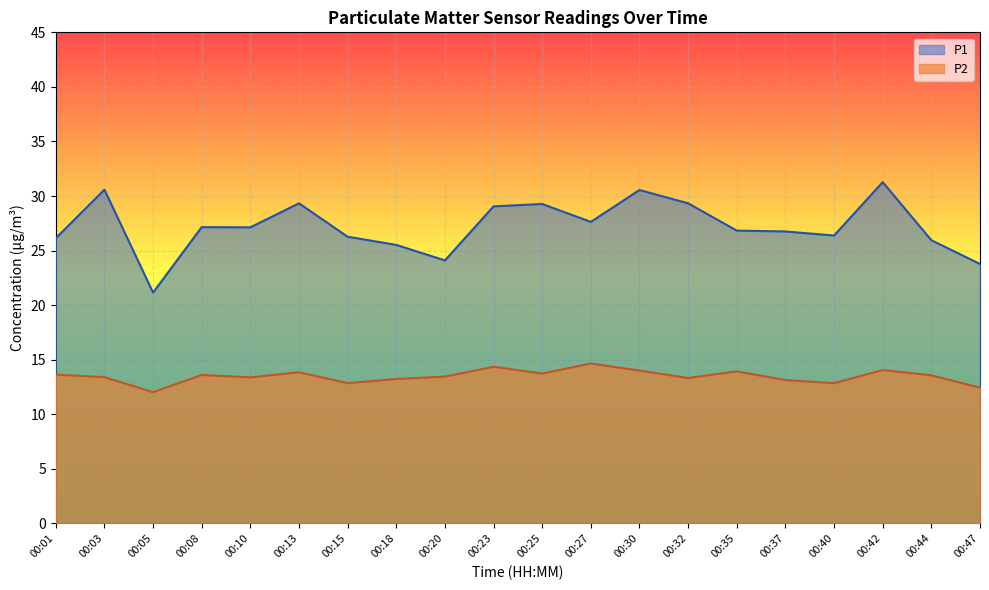

True or false: P1 has a value of 26.1 at 00:01.

True